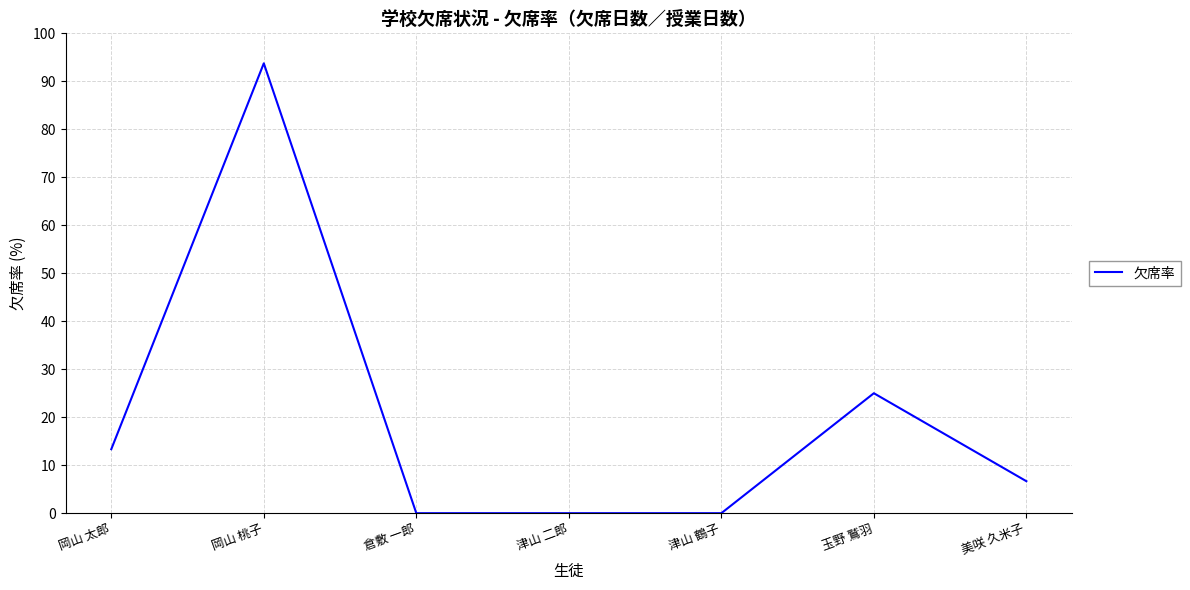

The chart shows a value of -41.7 at 倉敷 一郎. True or false?

False